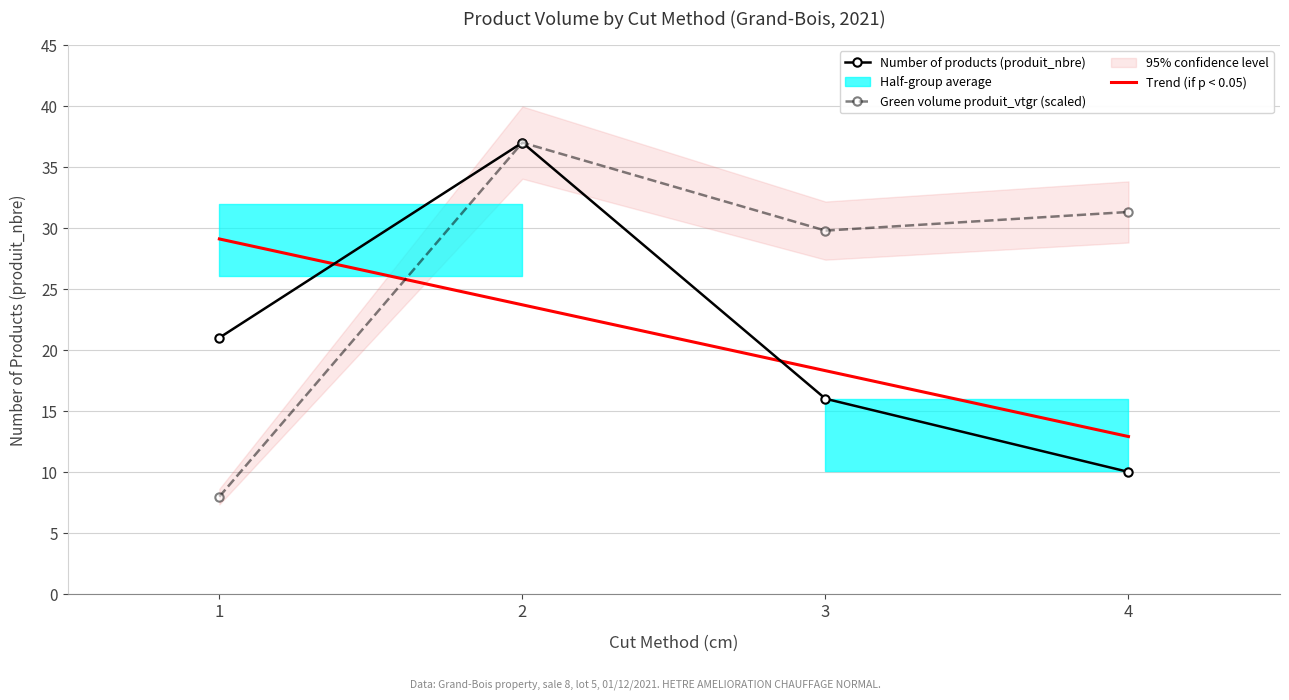

Between 3 and 4, which series saw the biggest shift?

Number of products (produit_nbre)